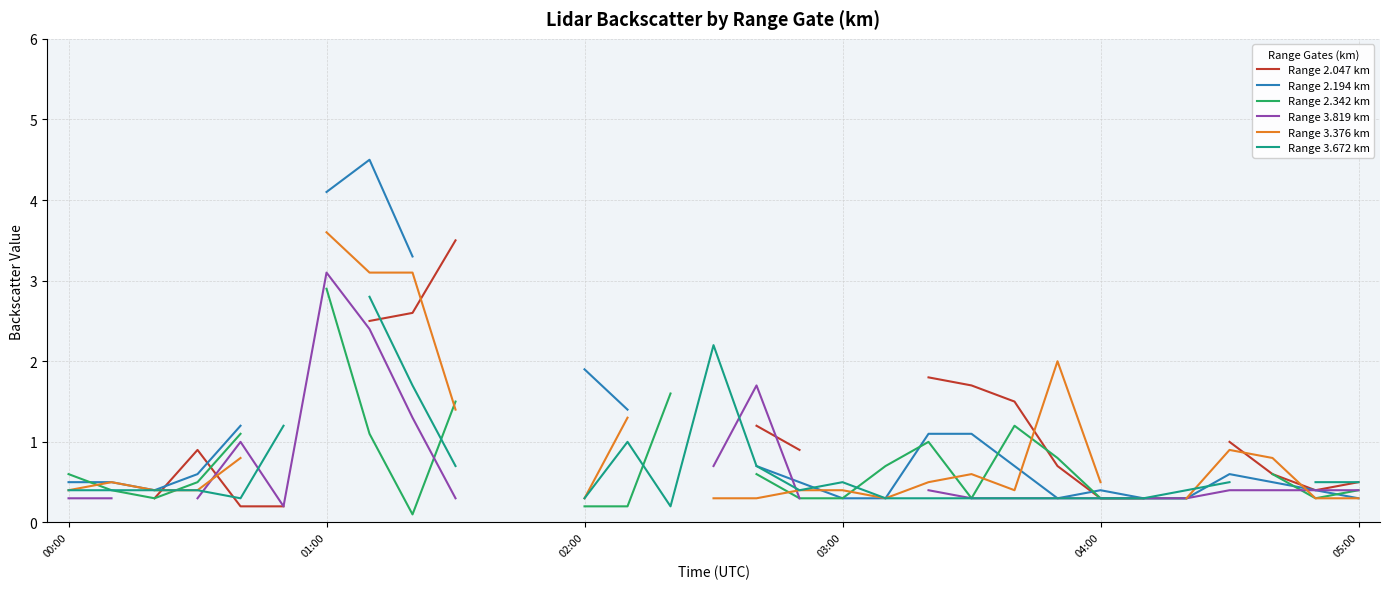

At which category does Range 2.194 km reach its first local peak?

7